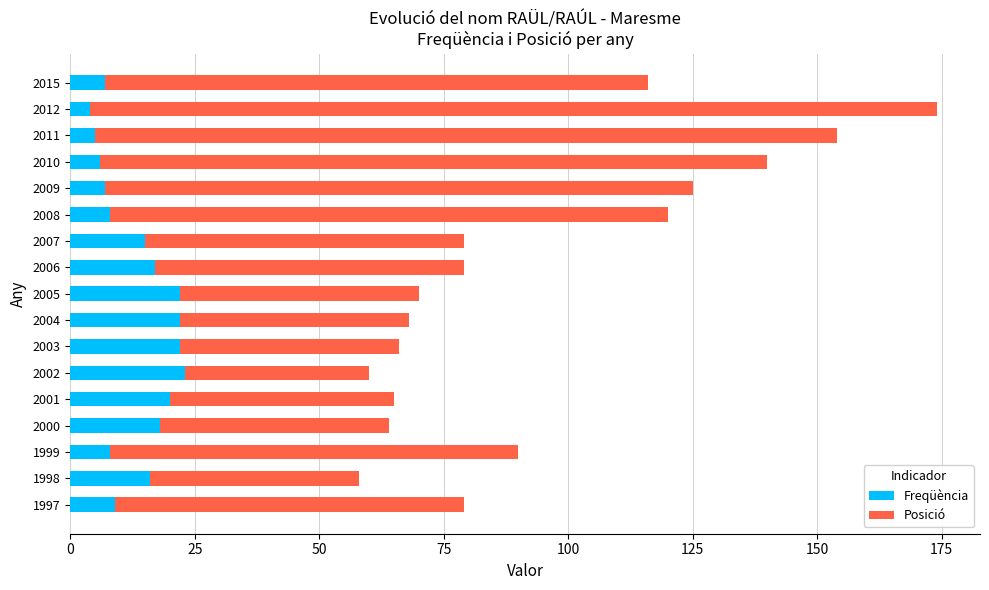

True or false: Freqüència has a value of 39 at 2004.

False